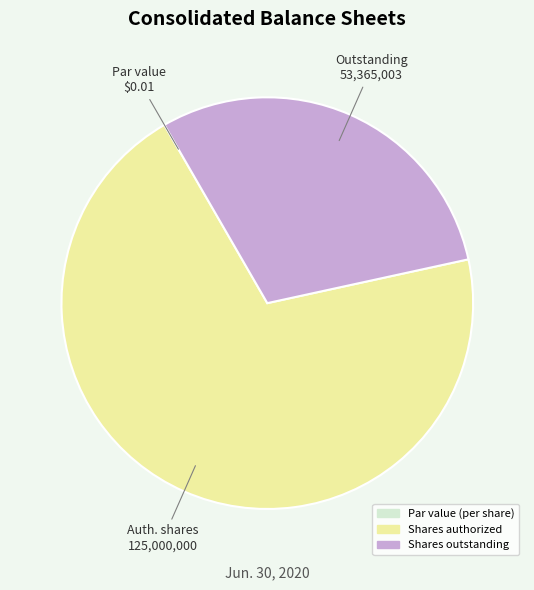

Which has a higher value, Shares authorized or Shares outstanding?

Shares authorized